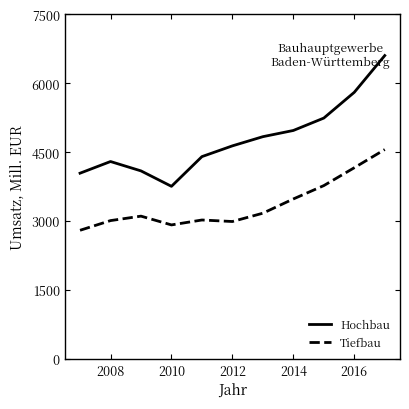

Which series has the largest total across all categories?

Hochbau